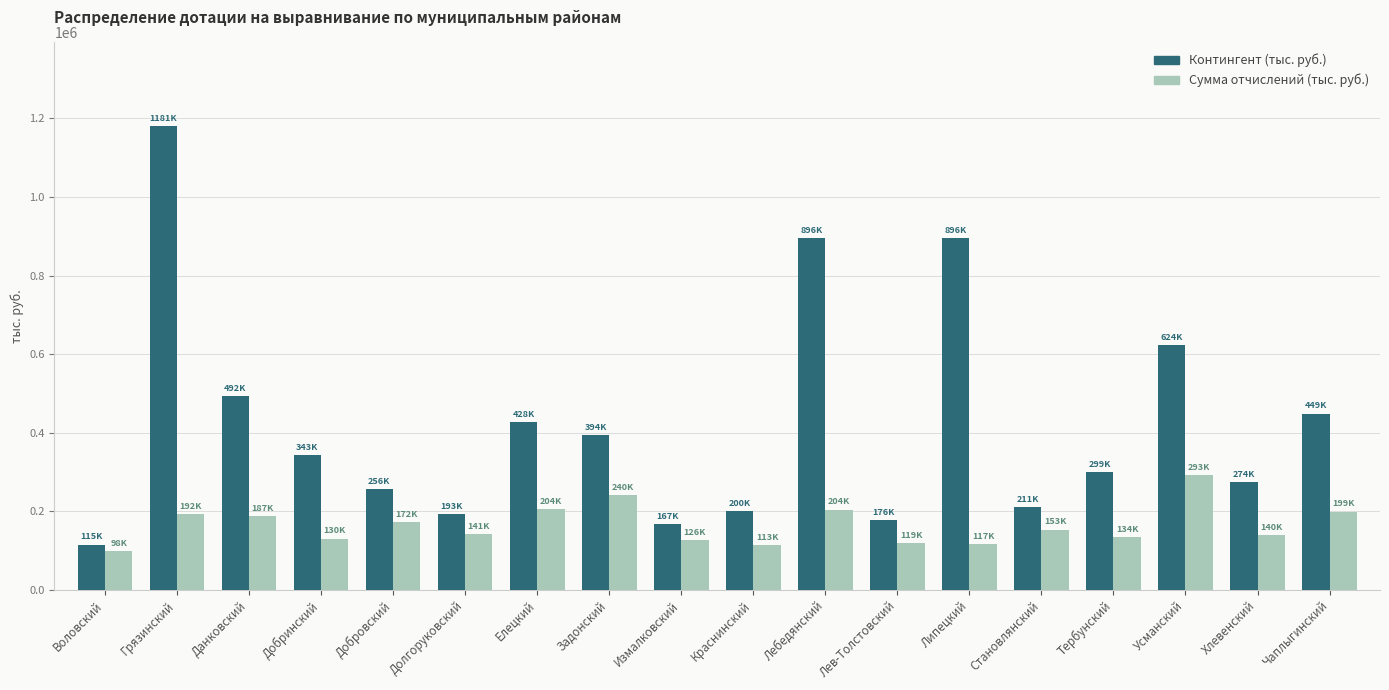

Are the bars horizontal?

No